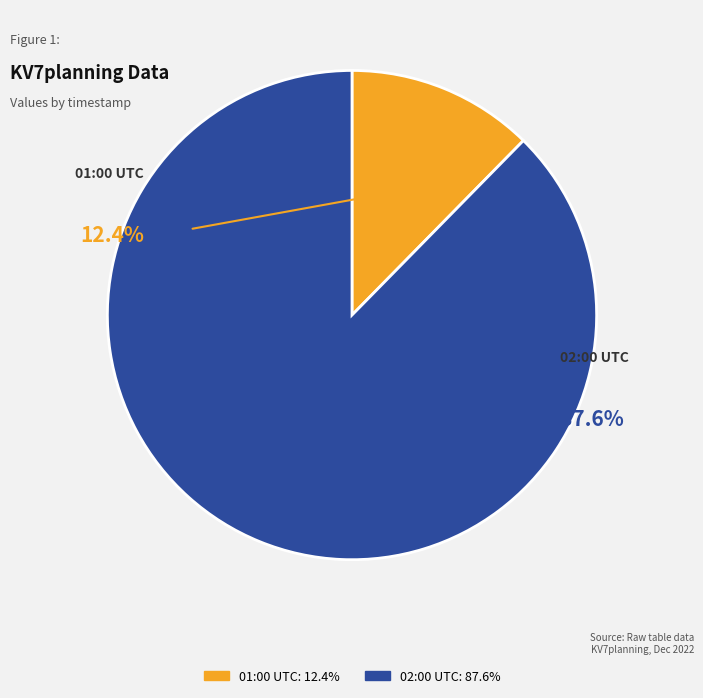

What is the majority slice?

2022-12-16 02:00:00+00:00